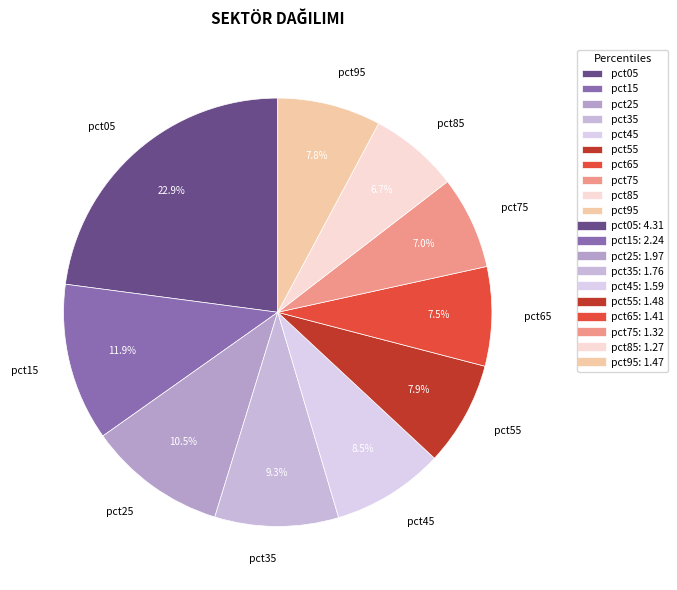

True or false: pct85 accounts for 1% of the total.

False